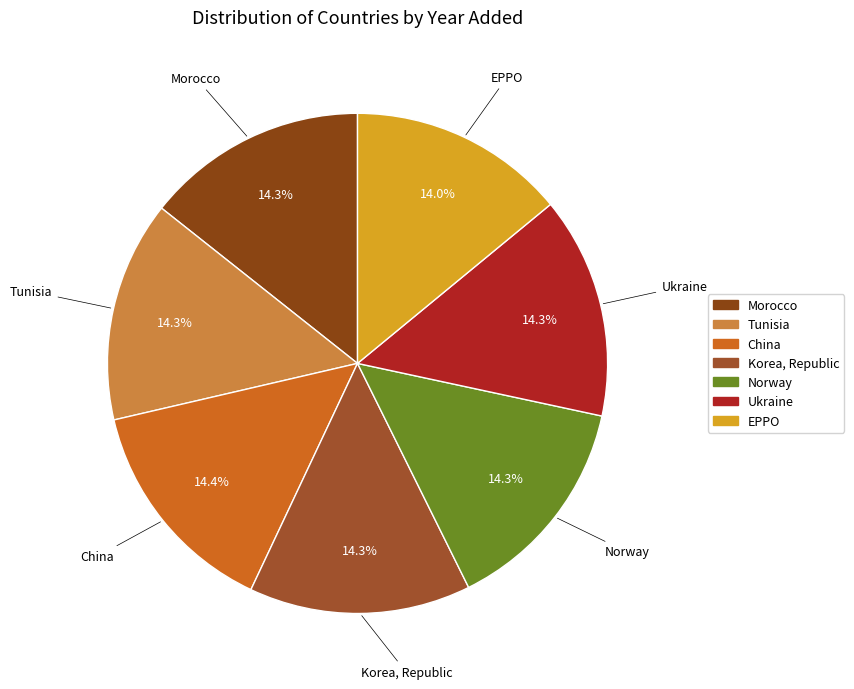

Does Ukraine represent more than half of the total?

No